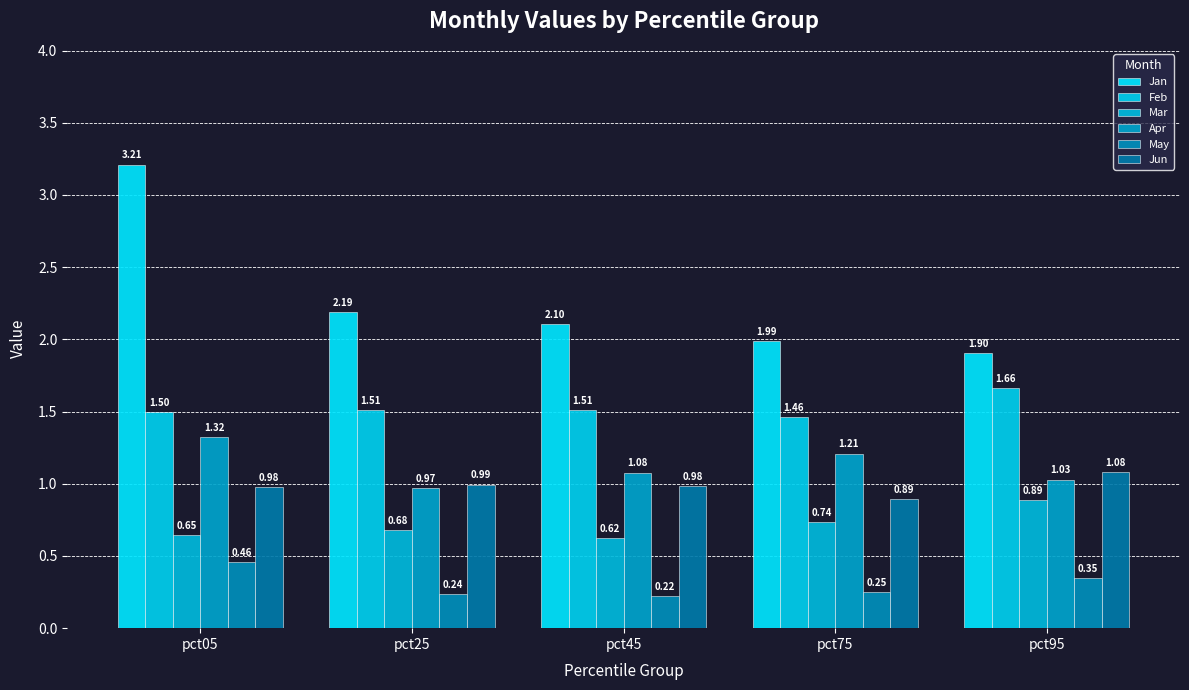

Between pct05 and pct45, which series saw the biggest shift?

Jan